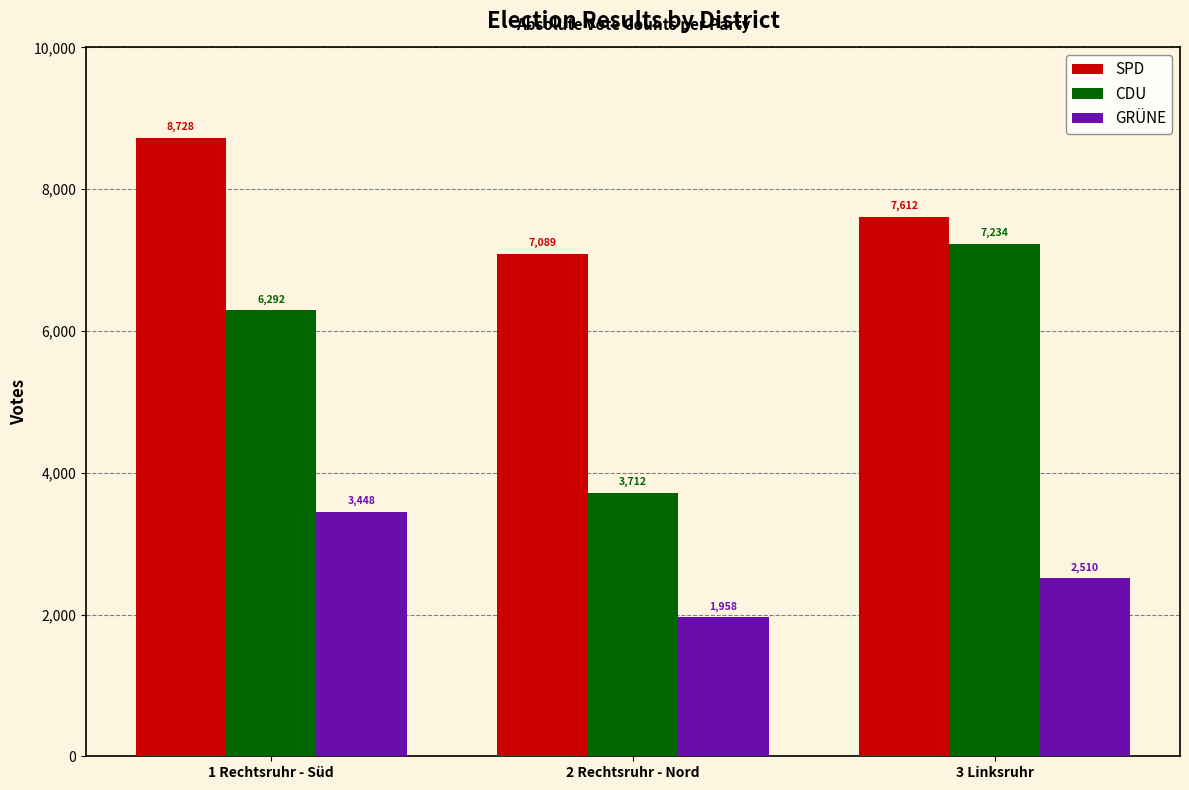

How many bars are there in total?

9